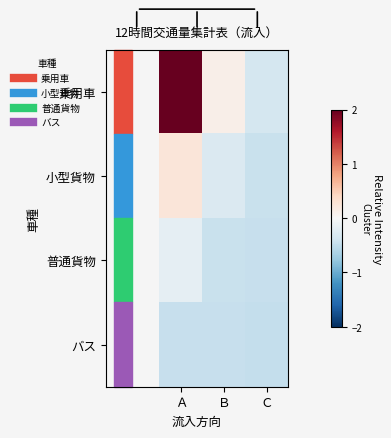

How many data points does each series have?

3